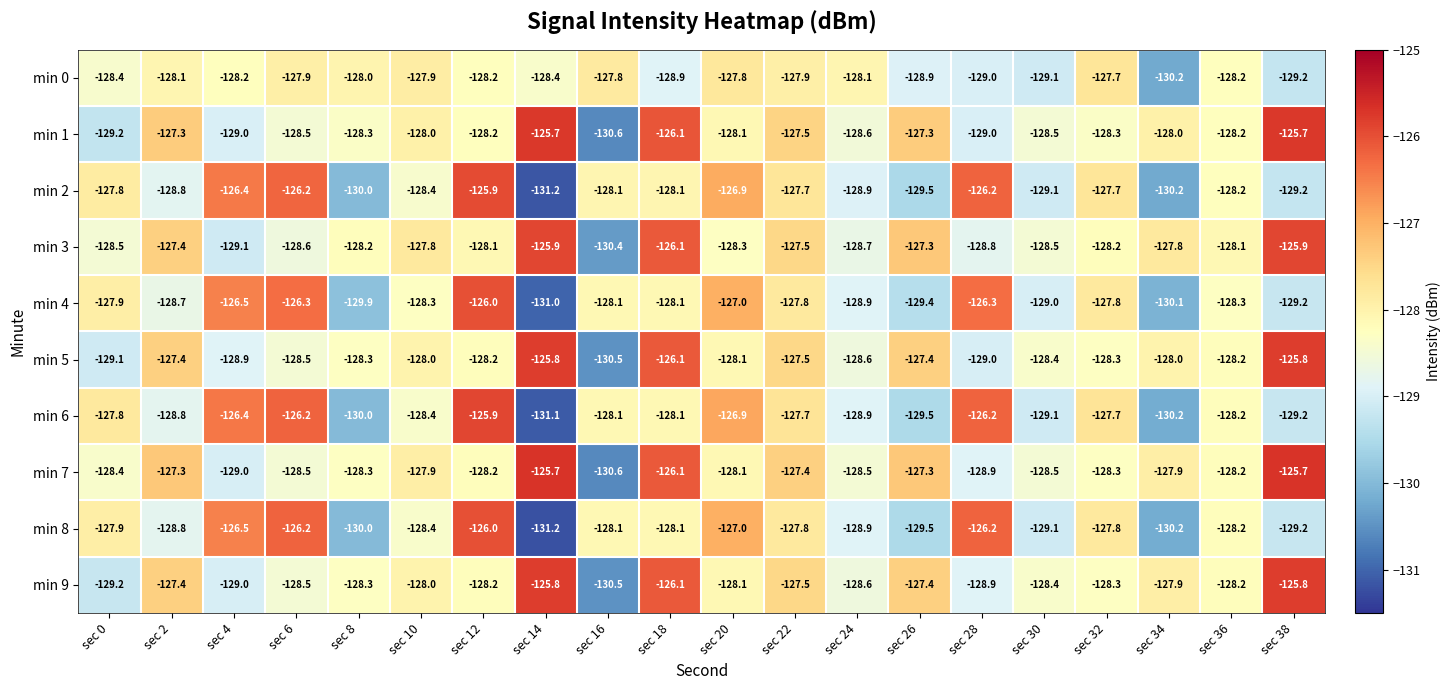

What is the minimum value for min 7?

-130.6